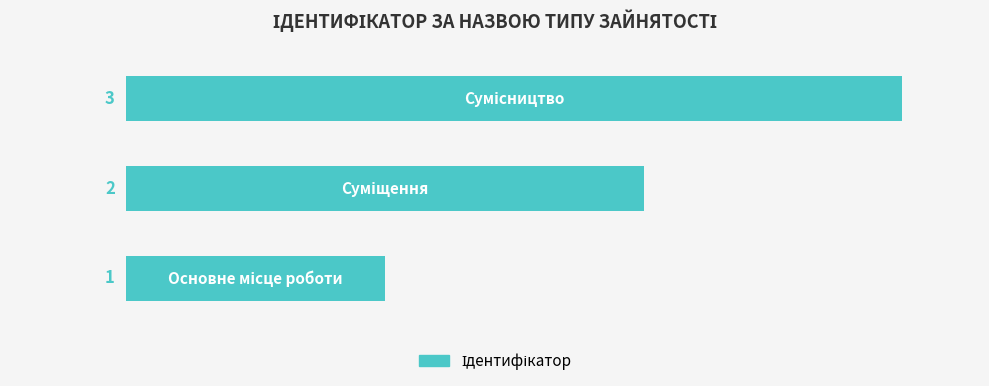

How many bars are there in total?

3